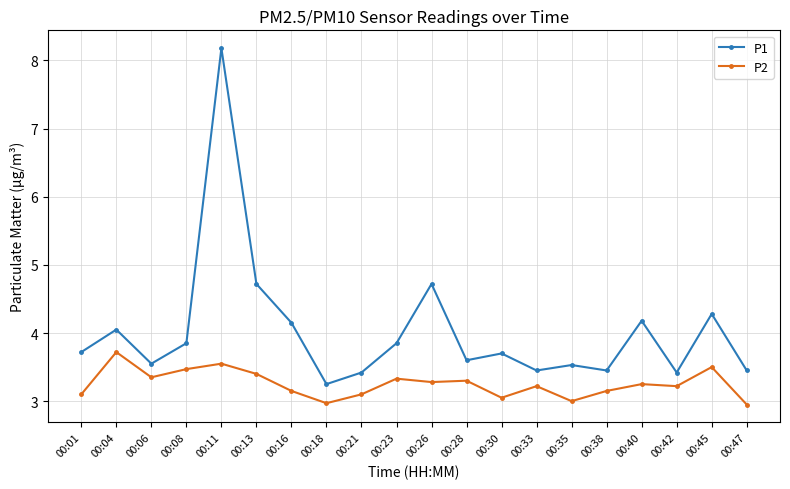

List the series in order of their peak value, highest first.

P1, P2